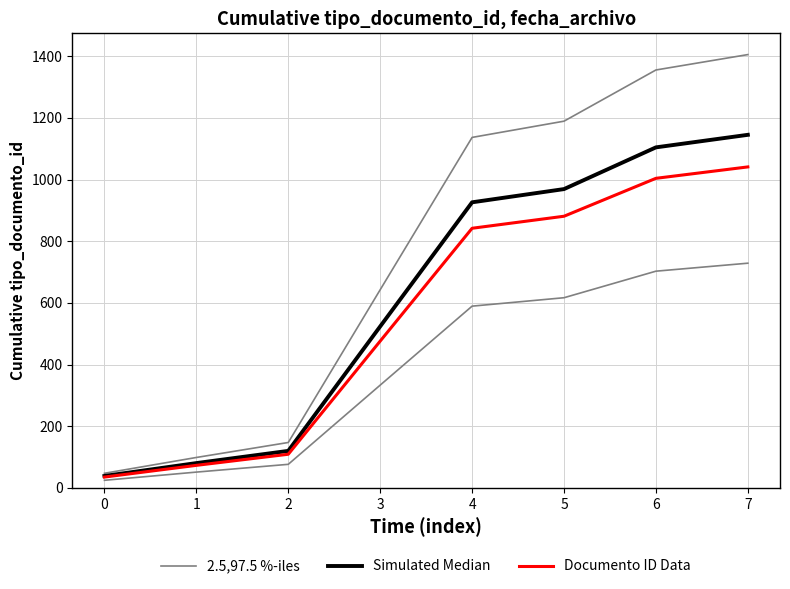

Reading left to right, what are all the values shown in this chart?

2.5,97.5 %-iles: 0=47.2	1=98.6	2=147.2	3=642.6	4=1136.7	5=1189.4	6=1355.4	7=1405.4
Simulated Median: 0=38.5	1=80.3	2=119.9	3=523.6	4=926.2	5=969.1	6=1104.4	7=1145.1
Documento ID Data: 0=35.0	1=73.0	2=109.0	3=476.0	4=842.0	5=881.0	6=1004.0	7=1041.0